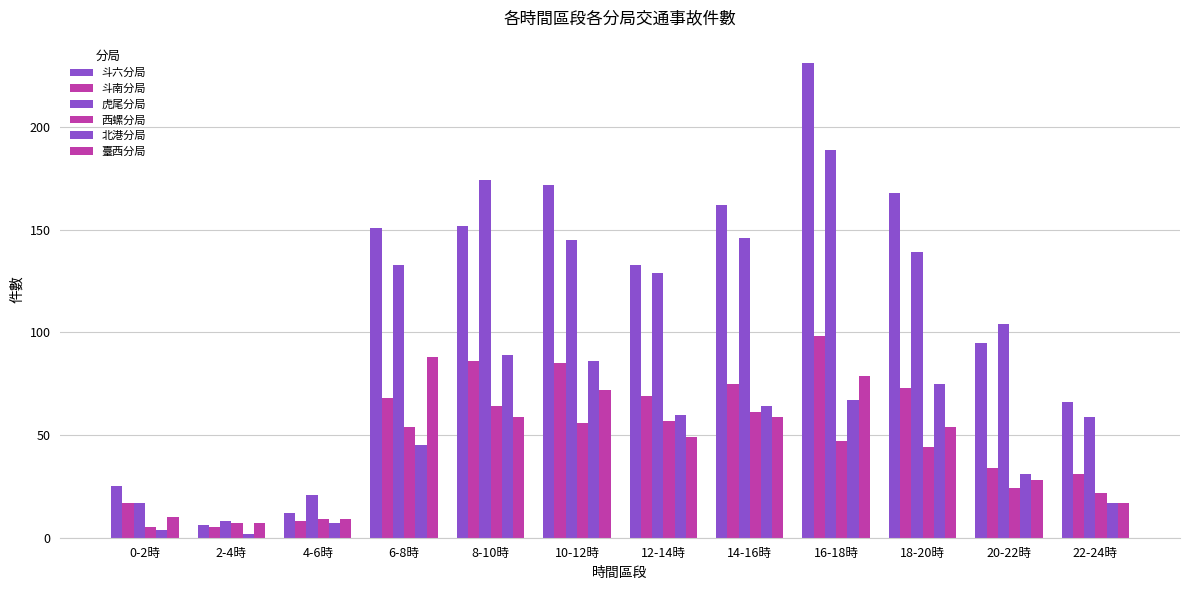

What is the spread (max minus min) of values at 10-12時?

116